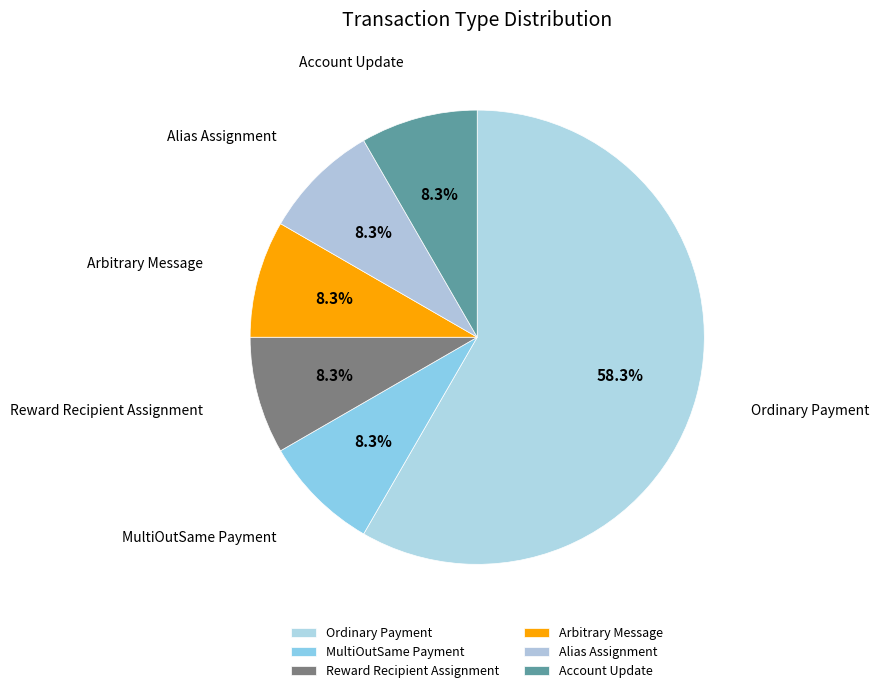

To the nearest percent, what is the combined percentage of Ordinary Payment and Reward Recipient Assignment?

67%